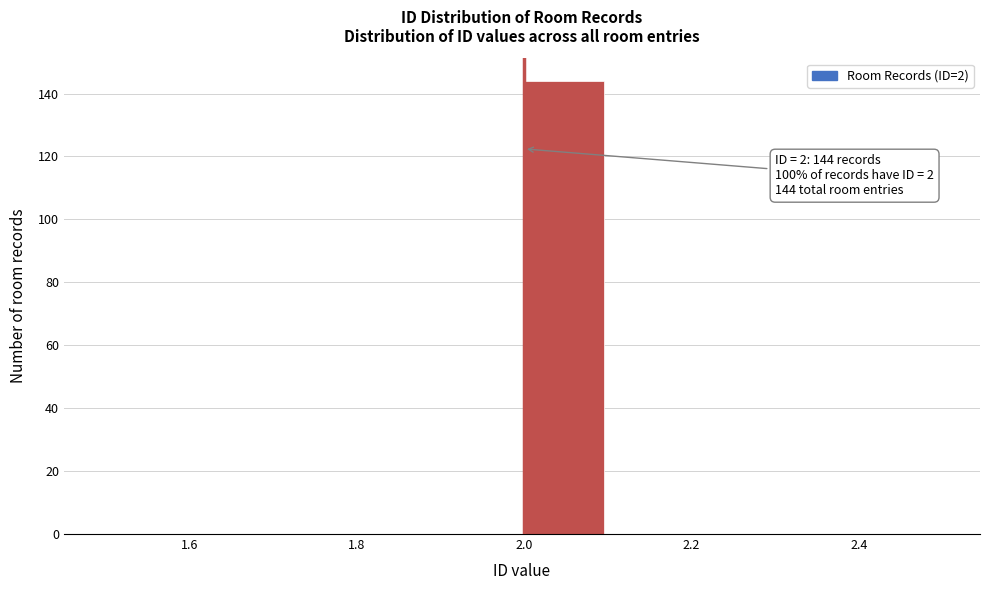

Which range on the x-axis has the tallest bar?

2.0 to 2.1